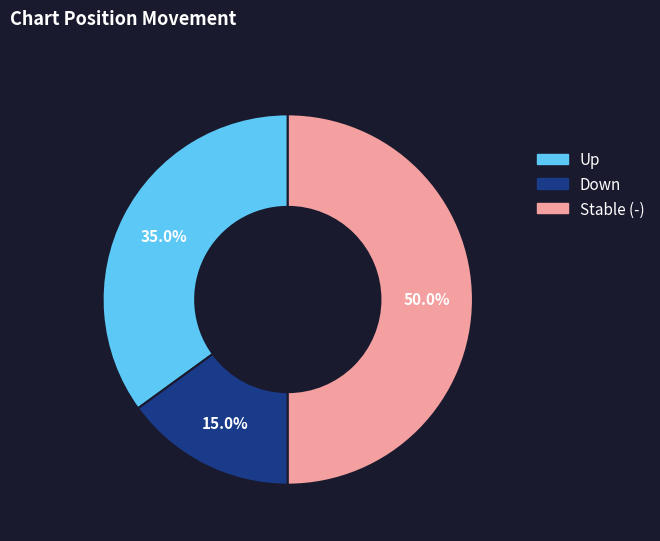

What percentage is NOT represented by Stable (-)?

50.0%